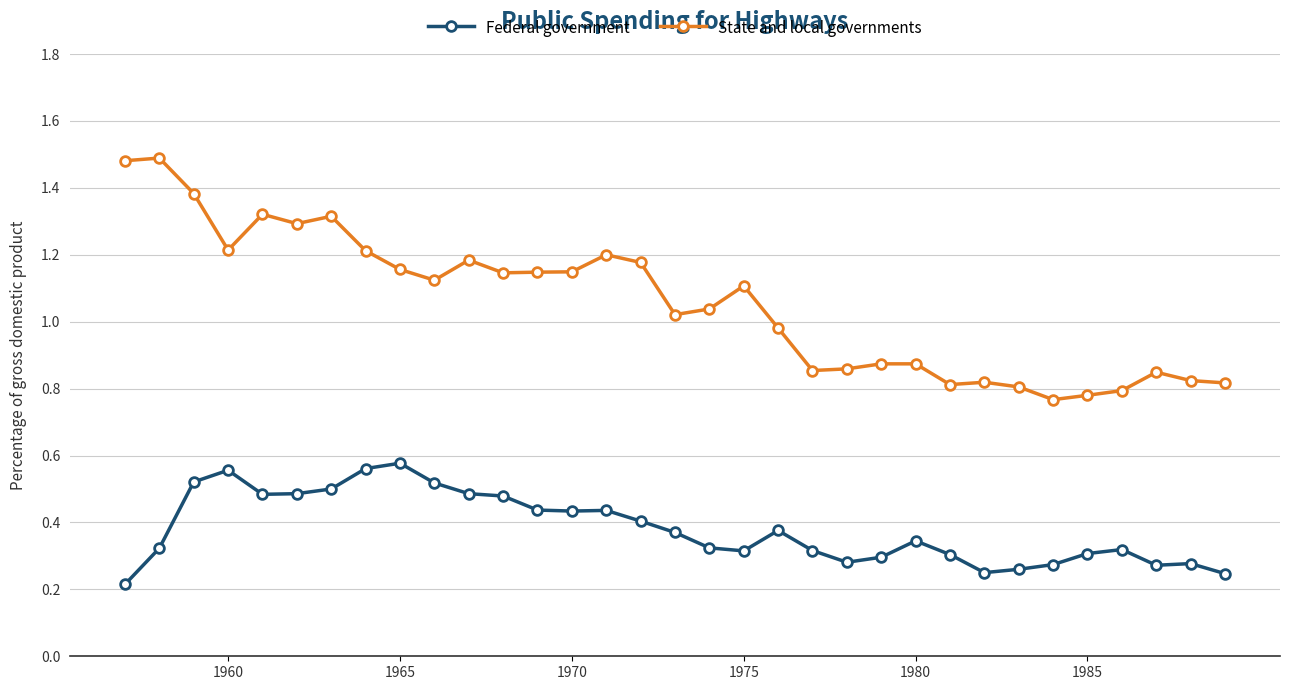

Rank the series by their maximum value, from highest to lowest.

State and local governments, Federal government